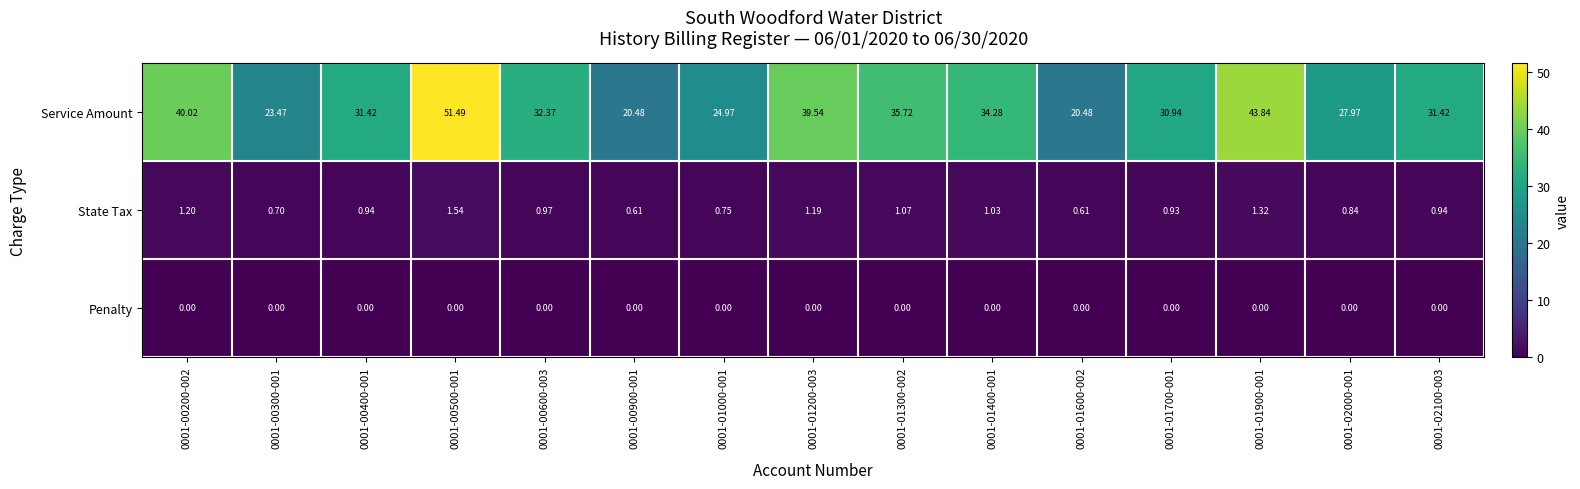

Between 0001-01000-001 and 0001-01900-001, which series saw the biggest shift?

Service Amount